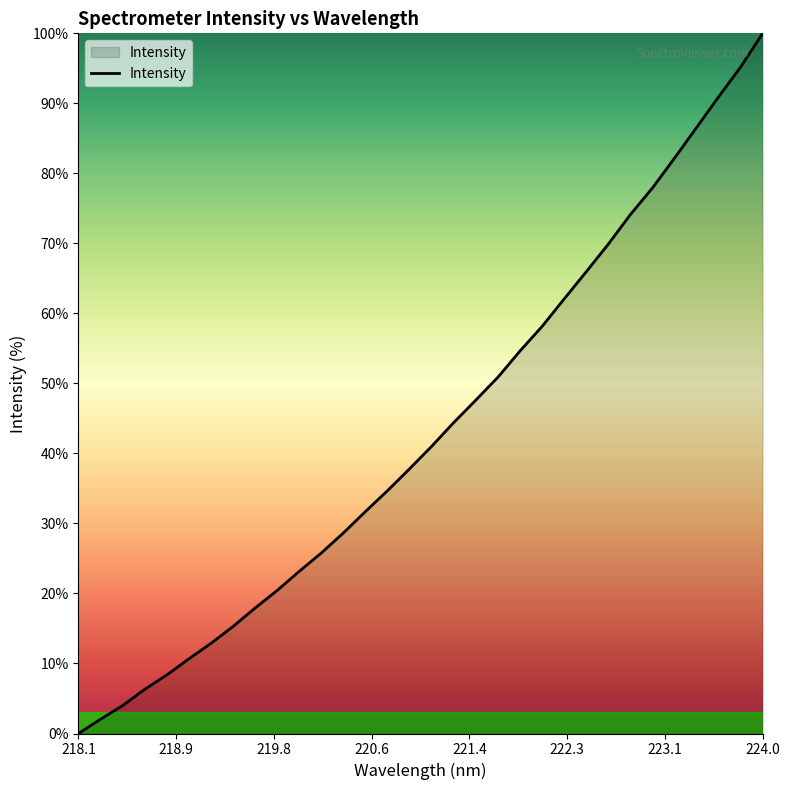

What is the maximum value shown in the chart?

100.0